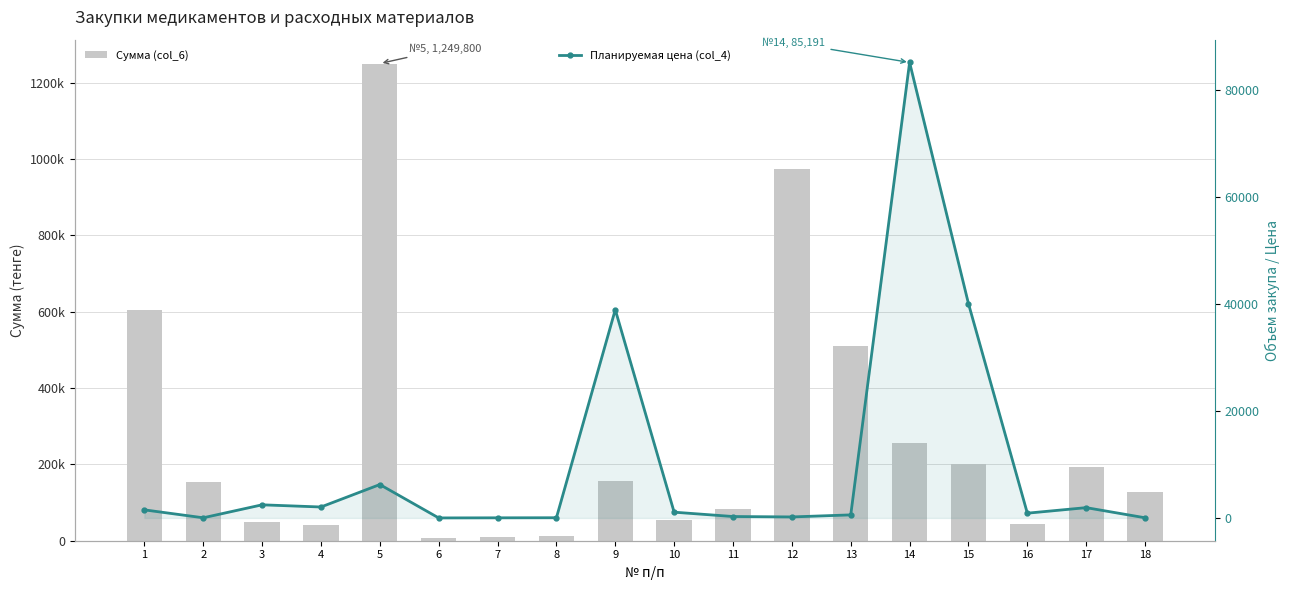

What is the highest value of the Сумма (col_6) series?

1249800.0